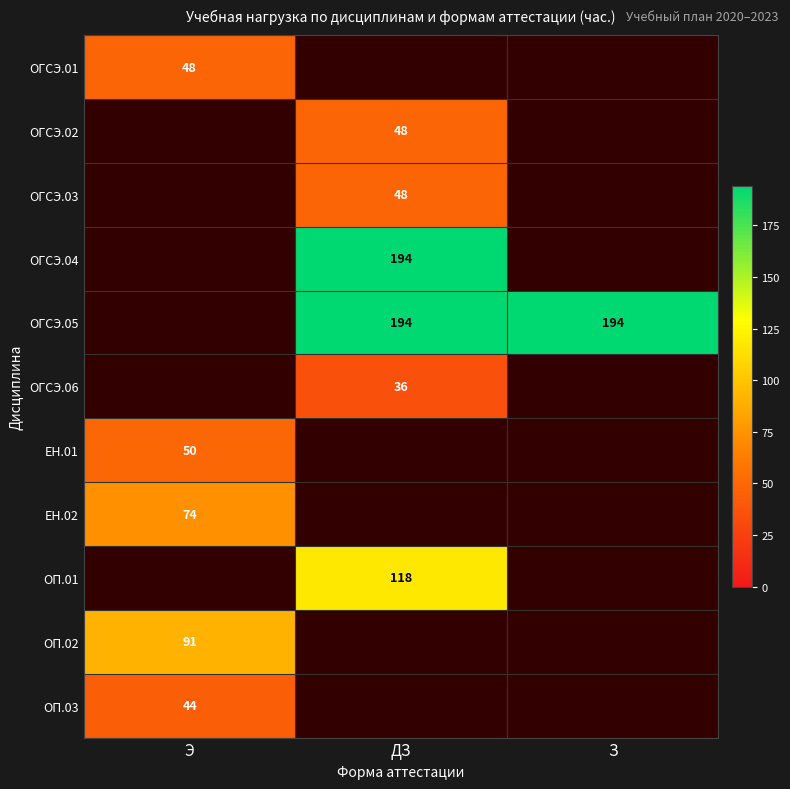

How many series are shown in this chart?

11